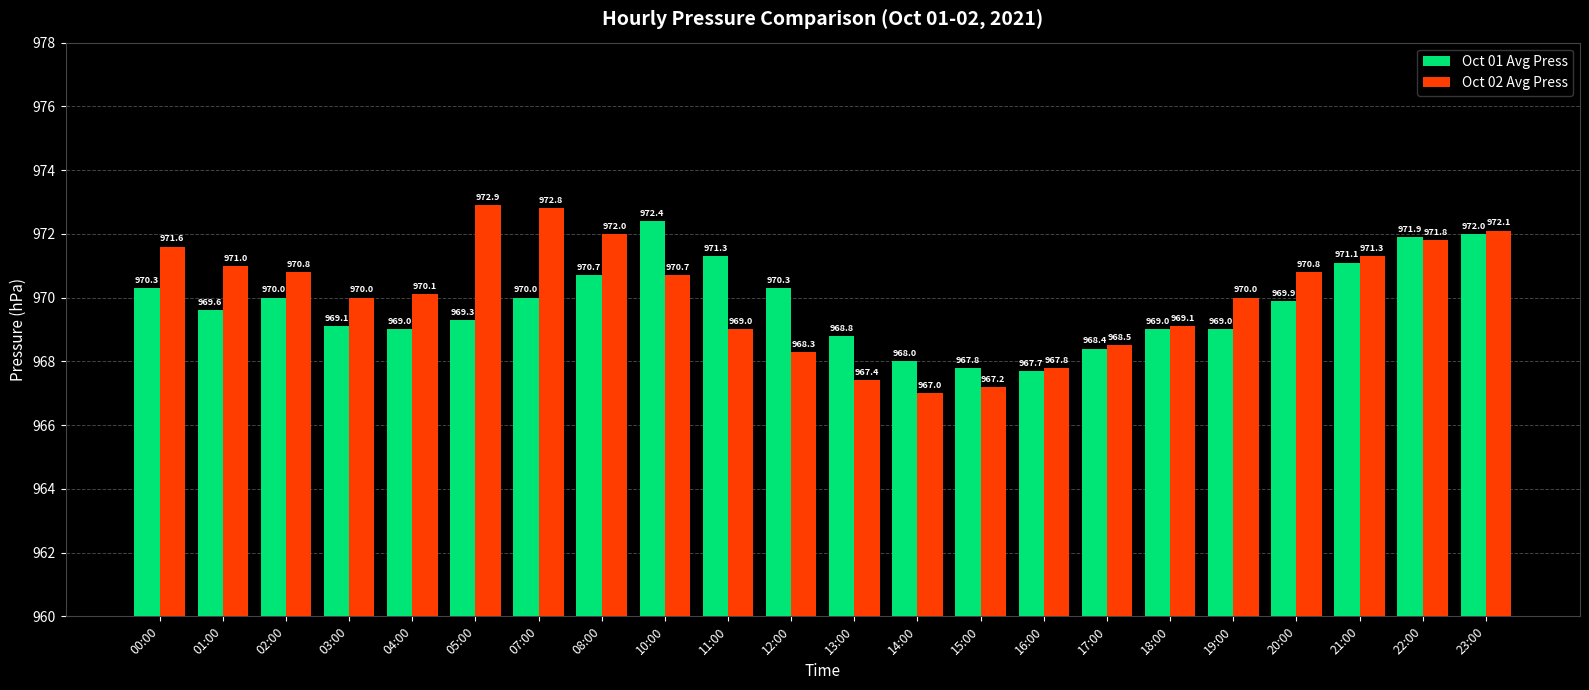

What is the highest value of the Oct 02 Avg Press series?

972.9